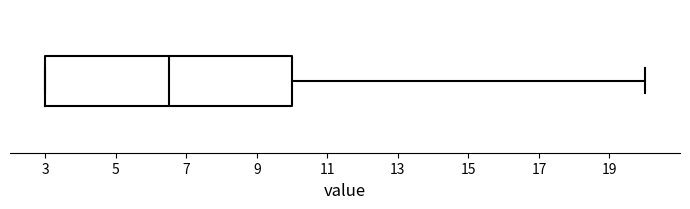

Read this box plot against the x-axis: the position of the median line, the range covered by the box, and the ends of both whiskers. The values are not printed on the chart, so give them approximately, as read against the axis.

median 6.6, box 3.0 to 10.0, whiskers 3.0 to 20.0